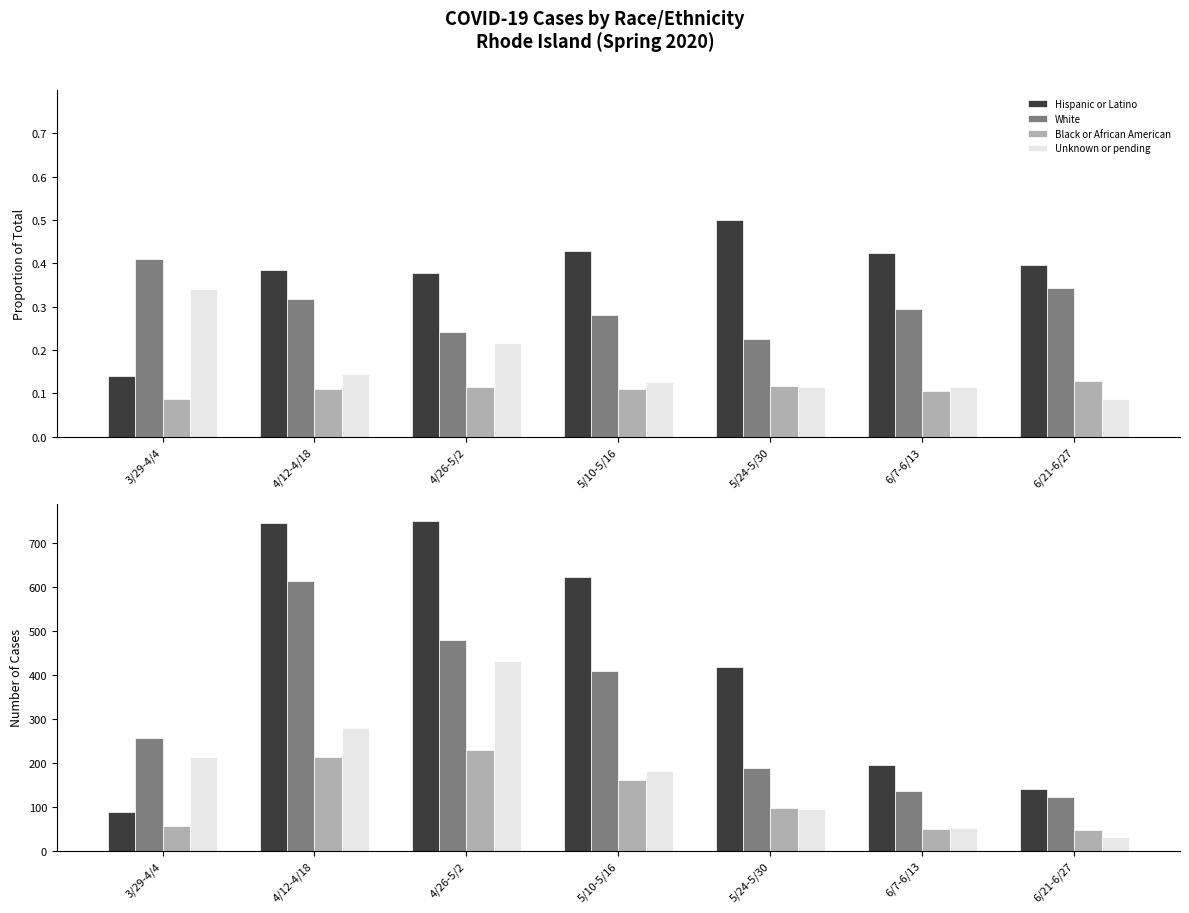

What is the lowest value of the Unknown or pending series?

31